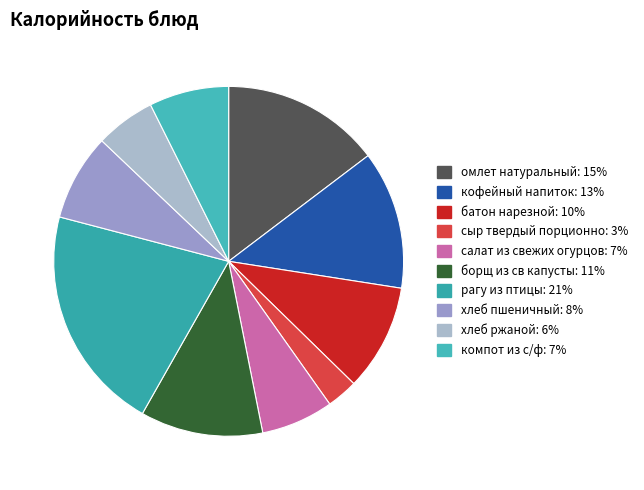

Which slice is the smallest?

сыр твердый порционно